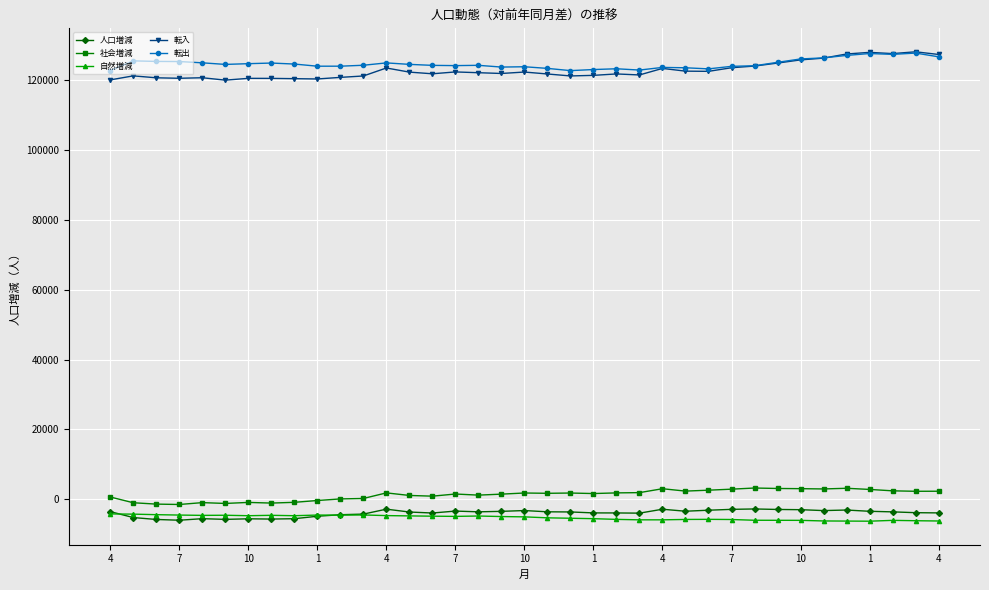

True or false: 人口増減 has more than 0 points higher than both neighbors.

True